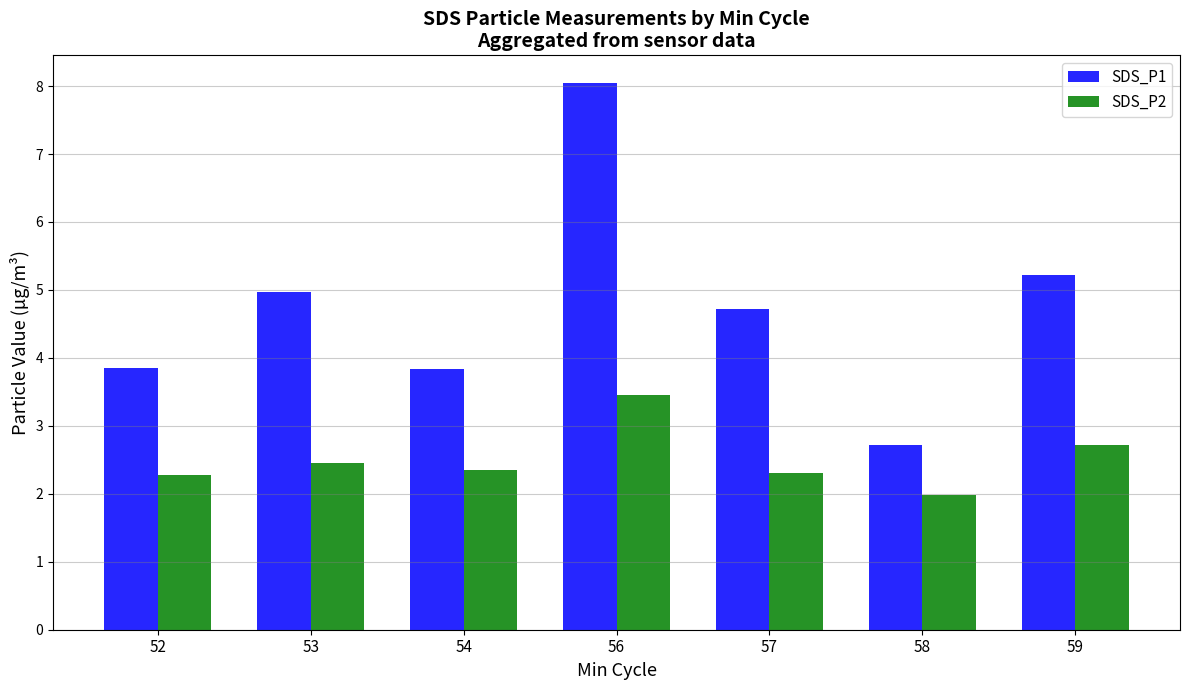

What is the maximum value for SDS_P2?

3.5